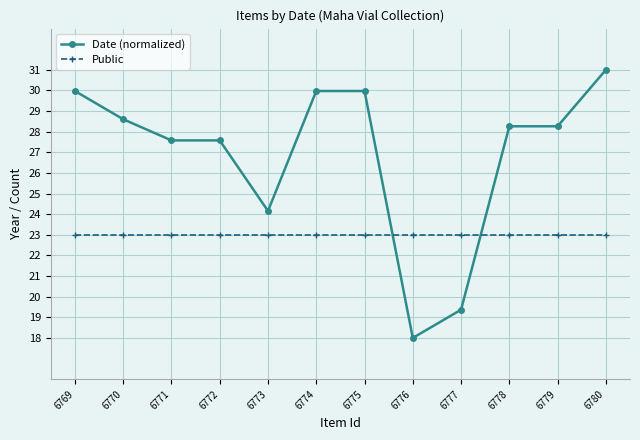

What is the spread (max minus min) of values at 6778?

5.3